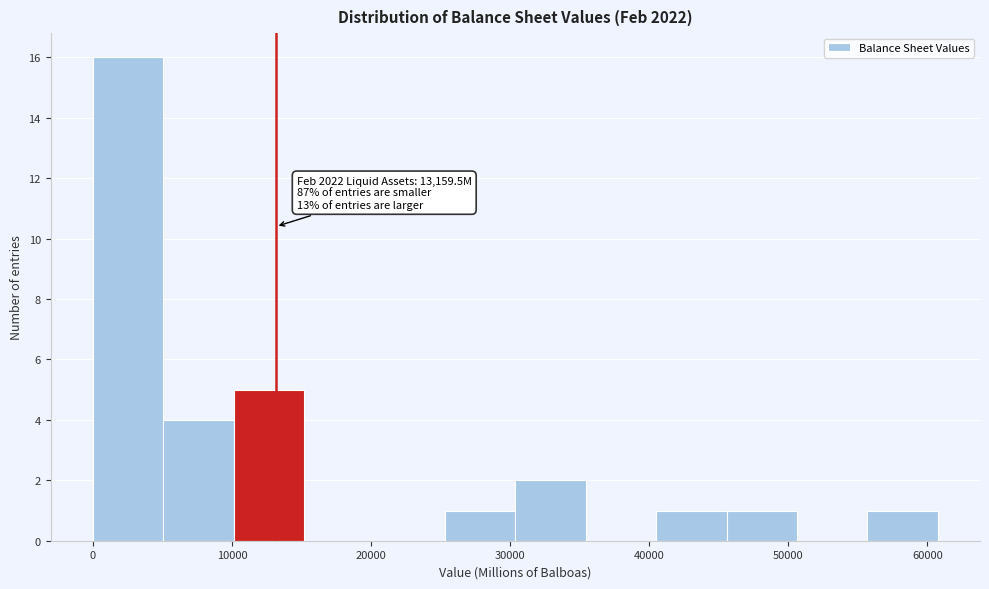

Over which range of the x-axis is the bar tallest?

0 to 5000